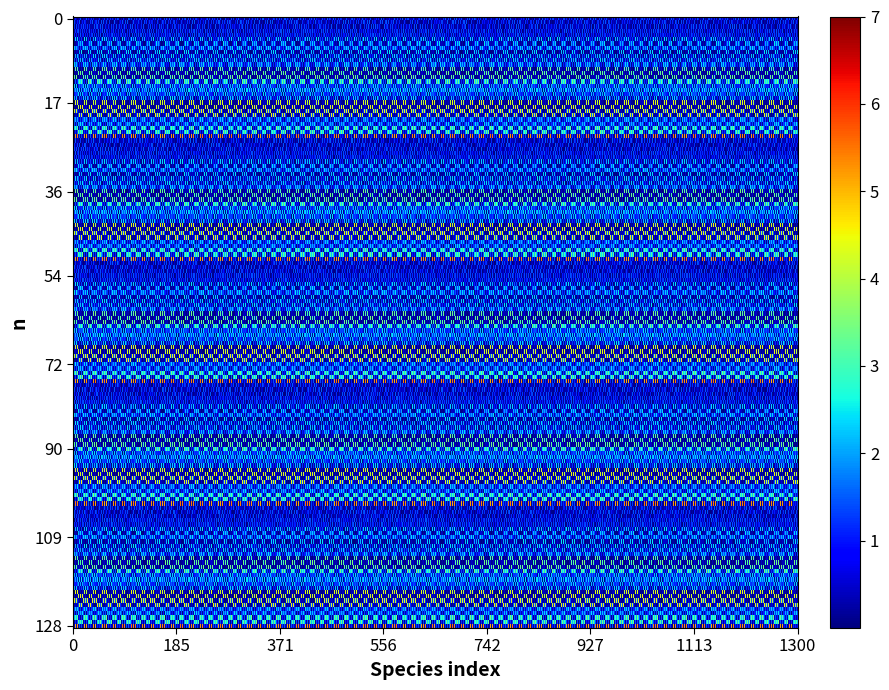

The value of row_1 at 5 is 0. True or false?

False